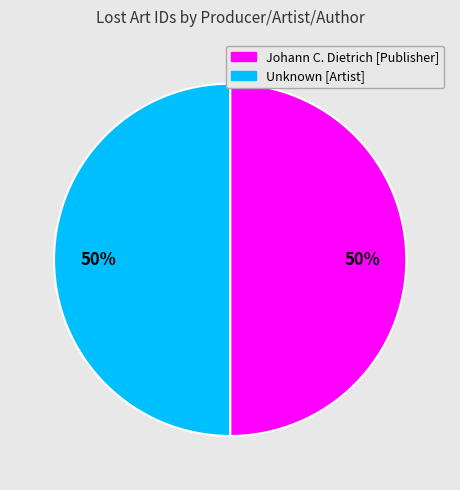

Combined, do Unknown [Artist] and Johann C. Dietrich [Publisher] account for over 50%?

Yes